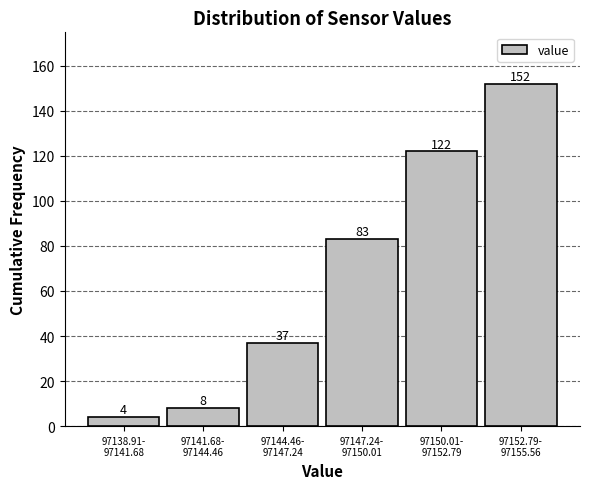

Reading right to left, list all the values displayed in this chart.

152	122	83	37	8	4